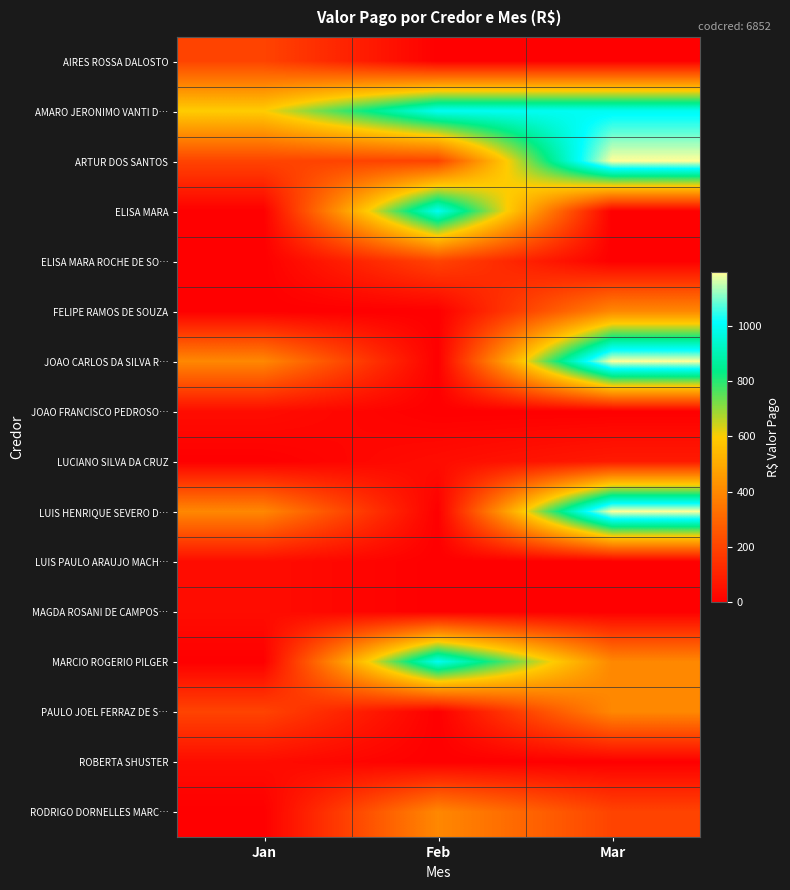

Which category has the highest value across all series?

Mar